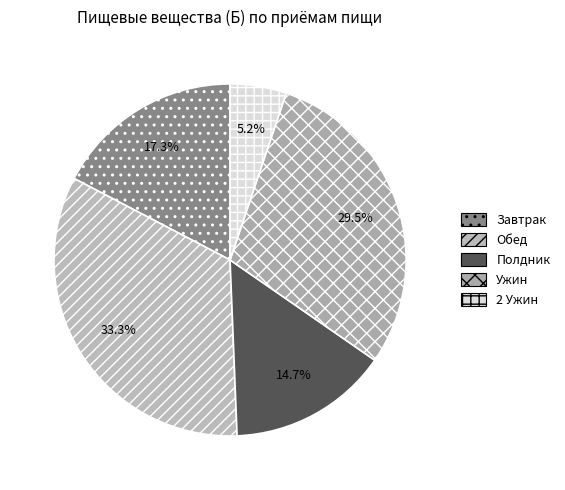

What is the total percentage of Завтрак and Обед?

50.6%